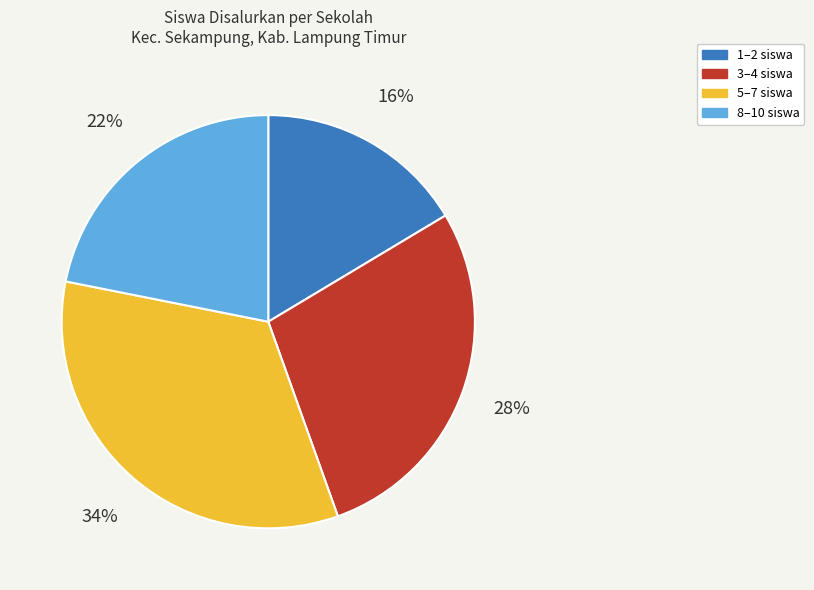

Count the number of slices in the pie.

4